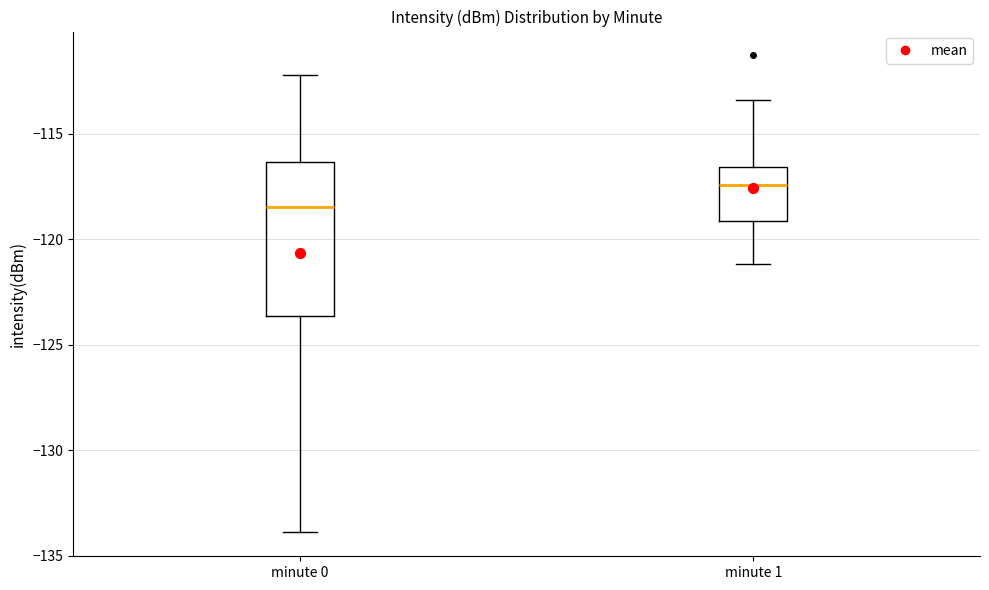

Comparing the boxes themselves (not the whiskers), which one is the tallest?

minute 0